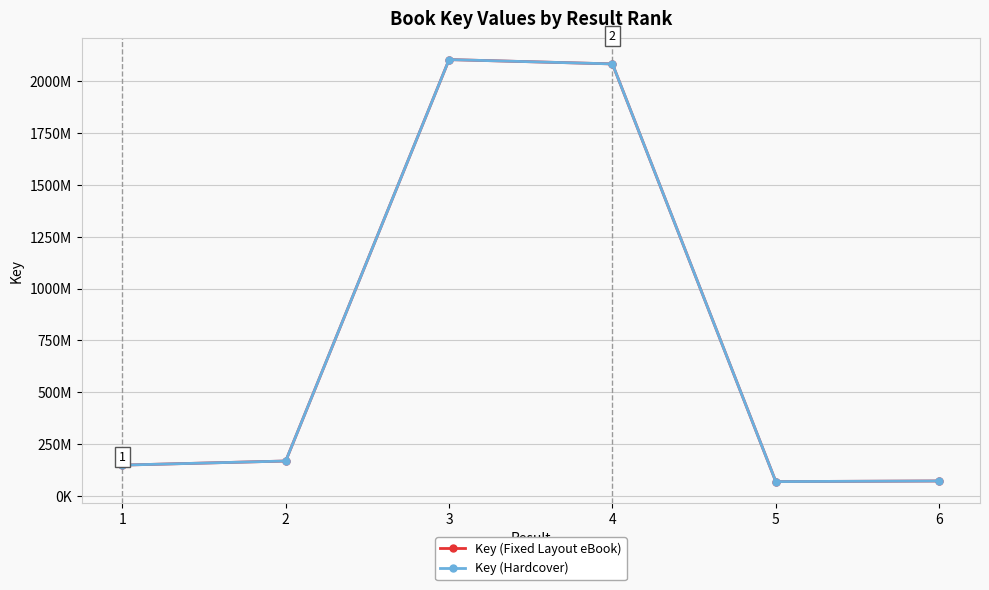

At how many categories does at least one series exceed 579178869?

2